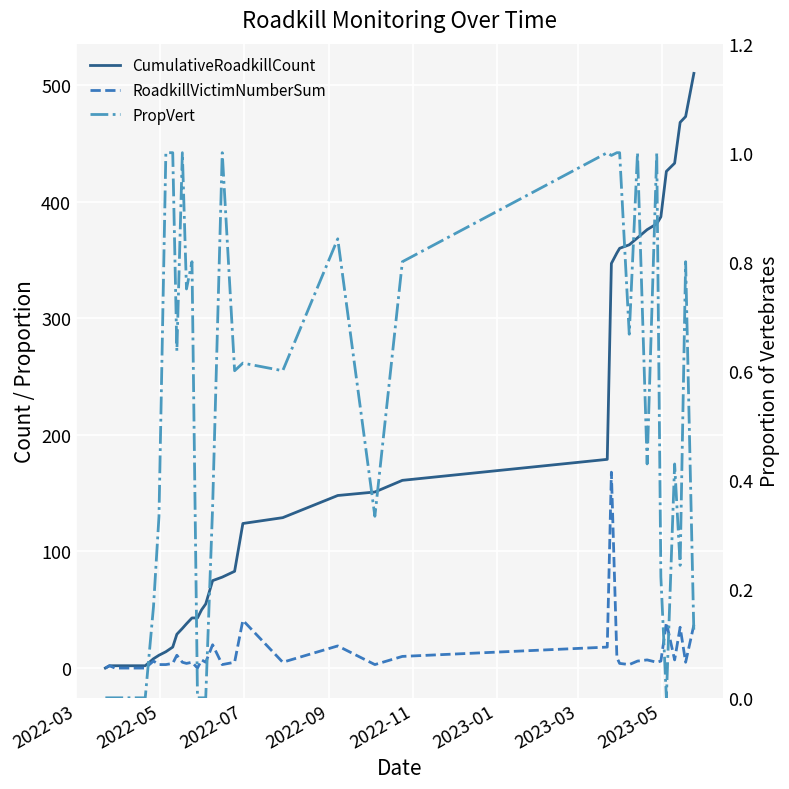

Rank the series by their maximum value, from lowest to highest.

PropVert, RoadkillVictimNumberSum, CumulativeRoadkillCount